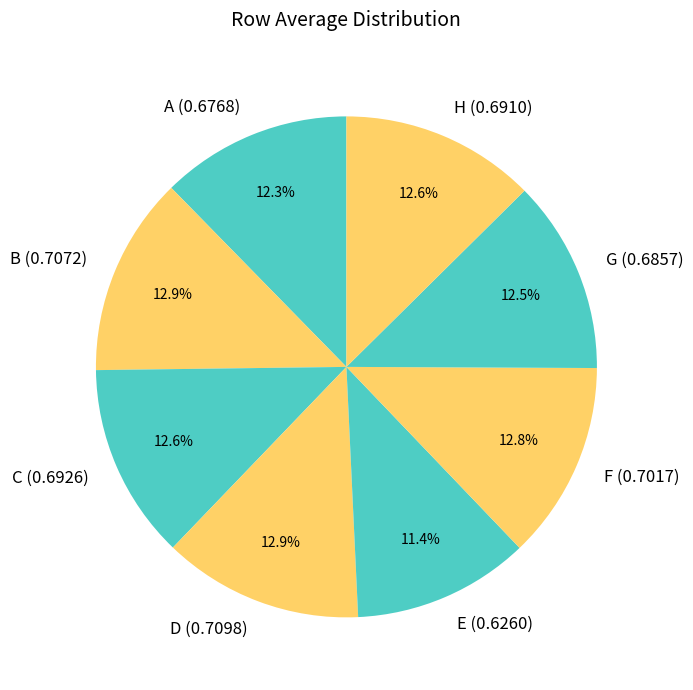

What percentage do B and A together represent?

25.2%